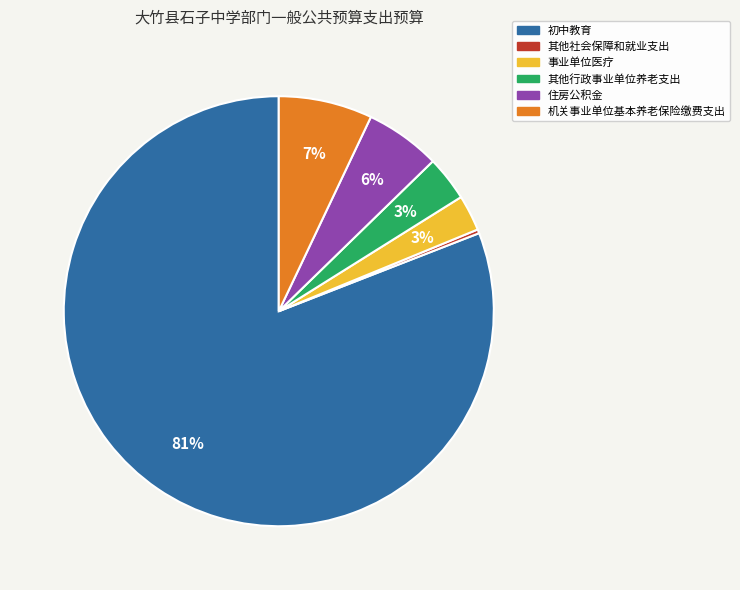

How many segments does this pie chart have?

6